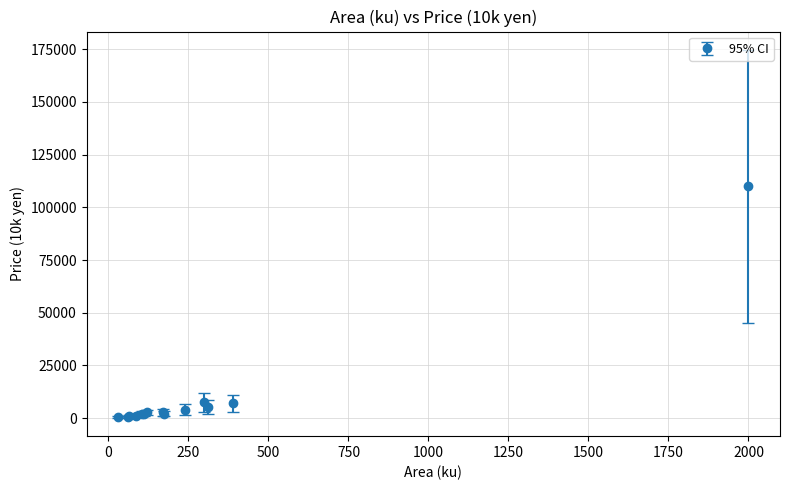

True or false: there are more than 0 points higher than both neighbors.

True